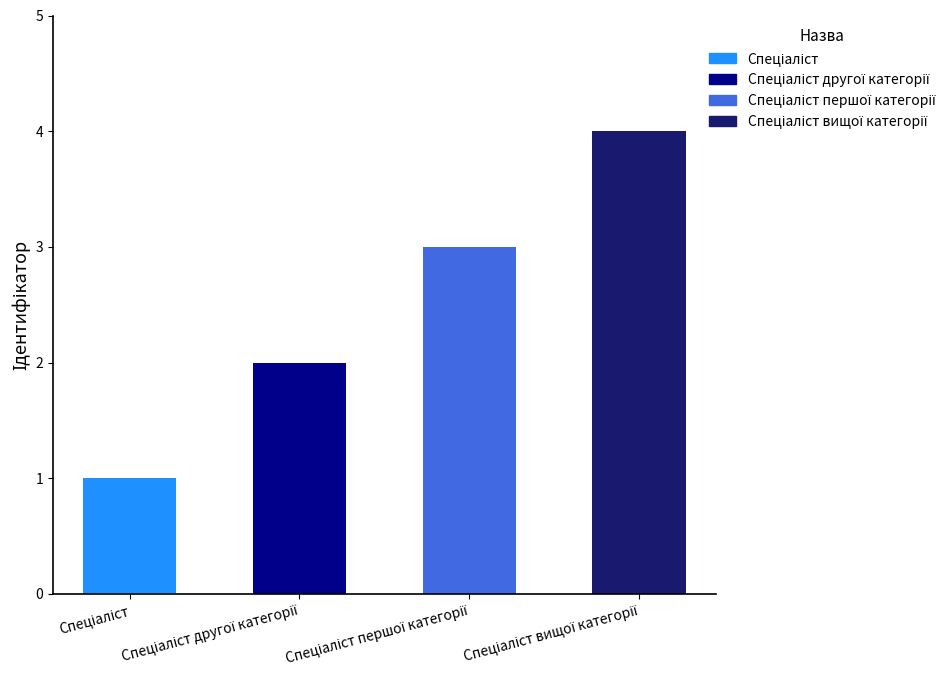

What is the minimum value shown in the chart?

1